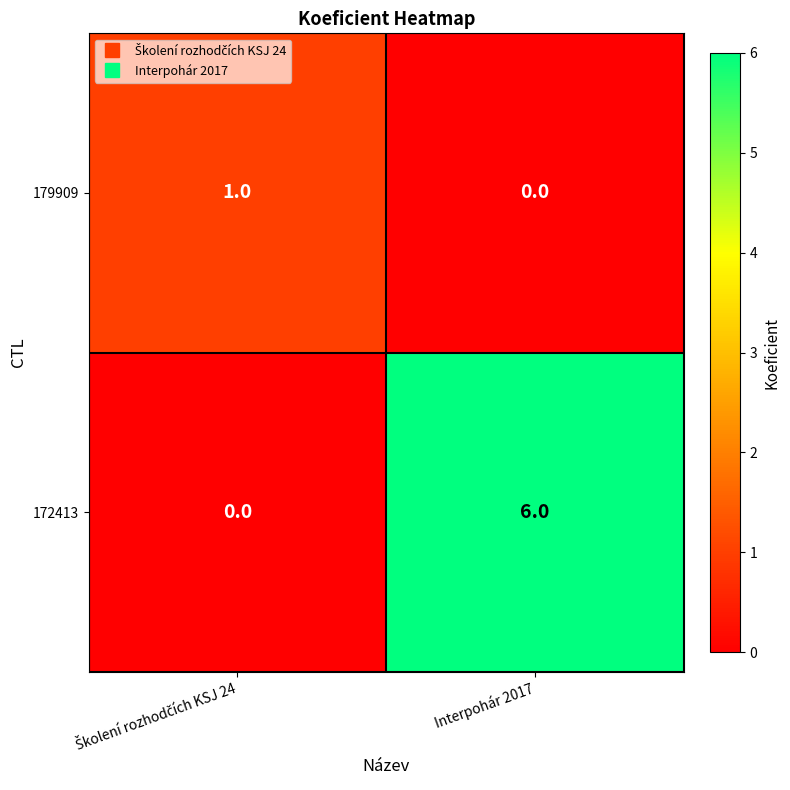

Where is 179909 nearest to the value 0?

Interpohár 2017